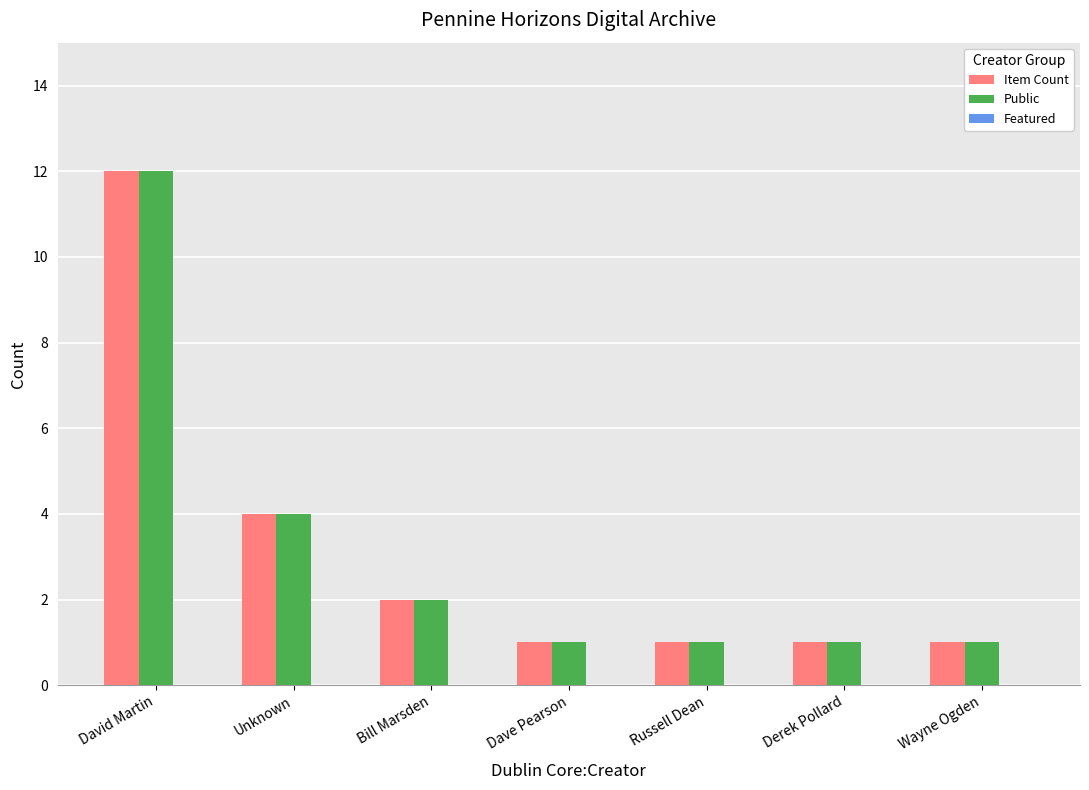

What is the spread (max minus min) of values at Russell Dean?

0